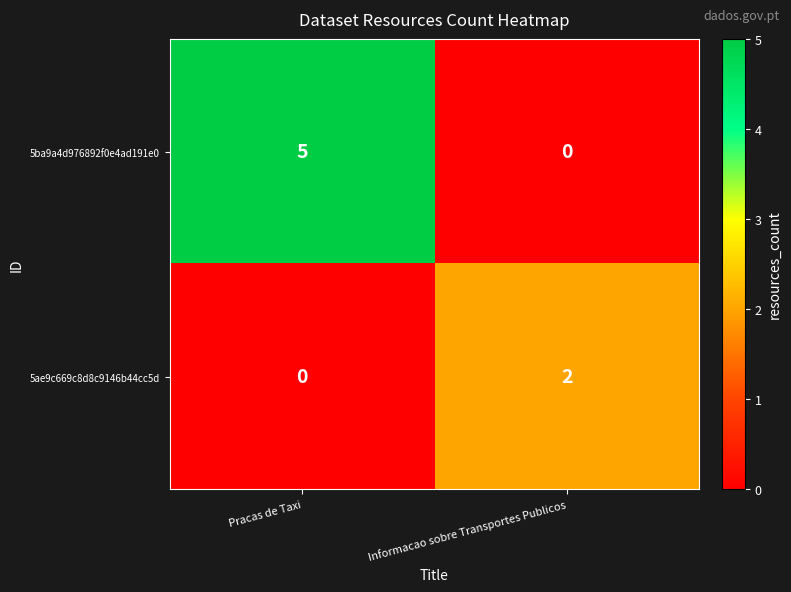

What is the total value across all series at Informacao sobre Transportes Publicos?

2